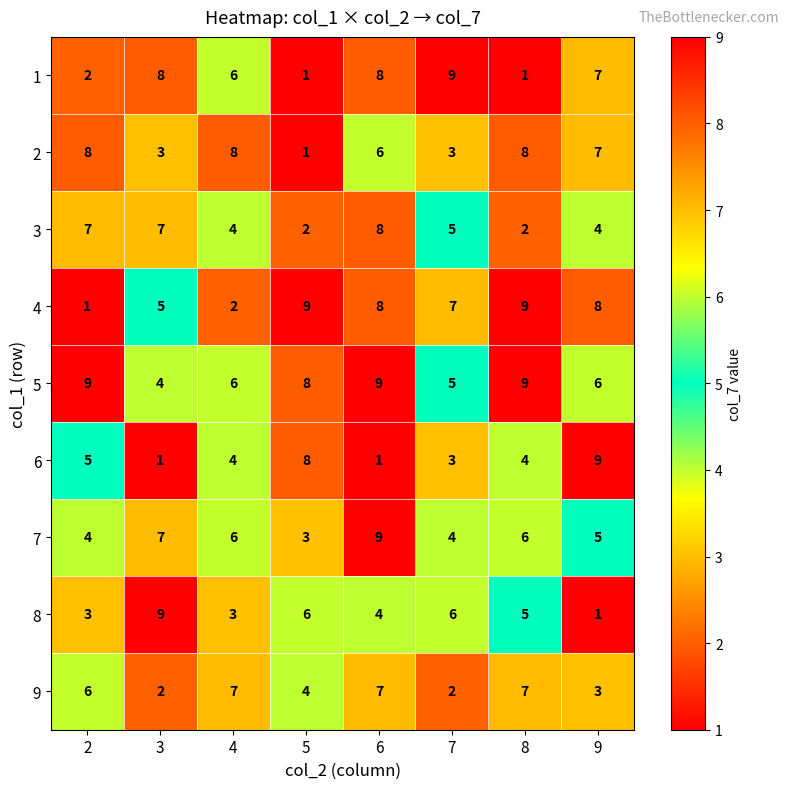

Is it true that 9 equals 10 at 2?

False